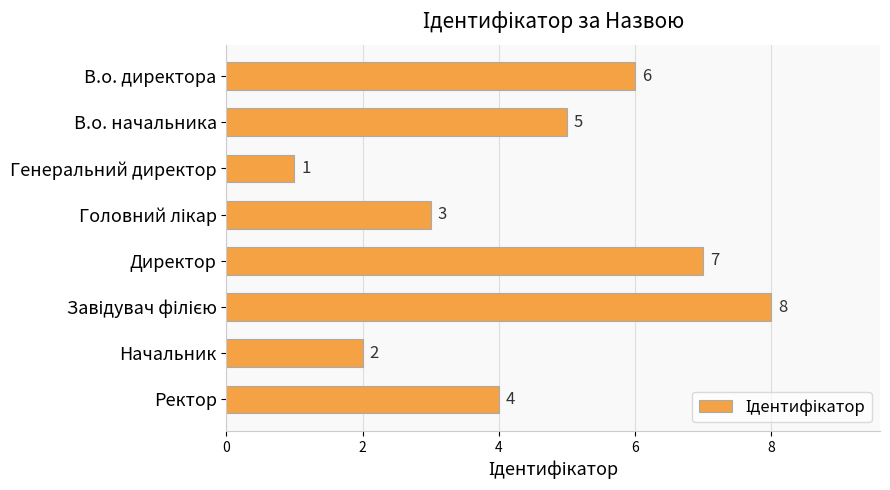

What is the change in value from Директор to Ректор?

-3